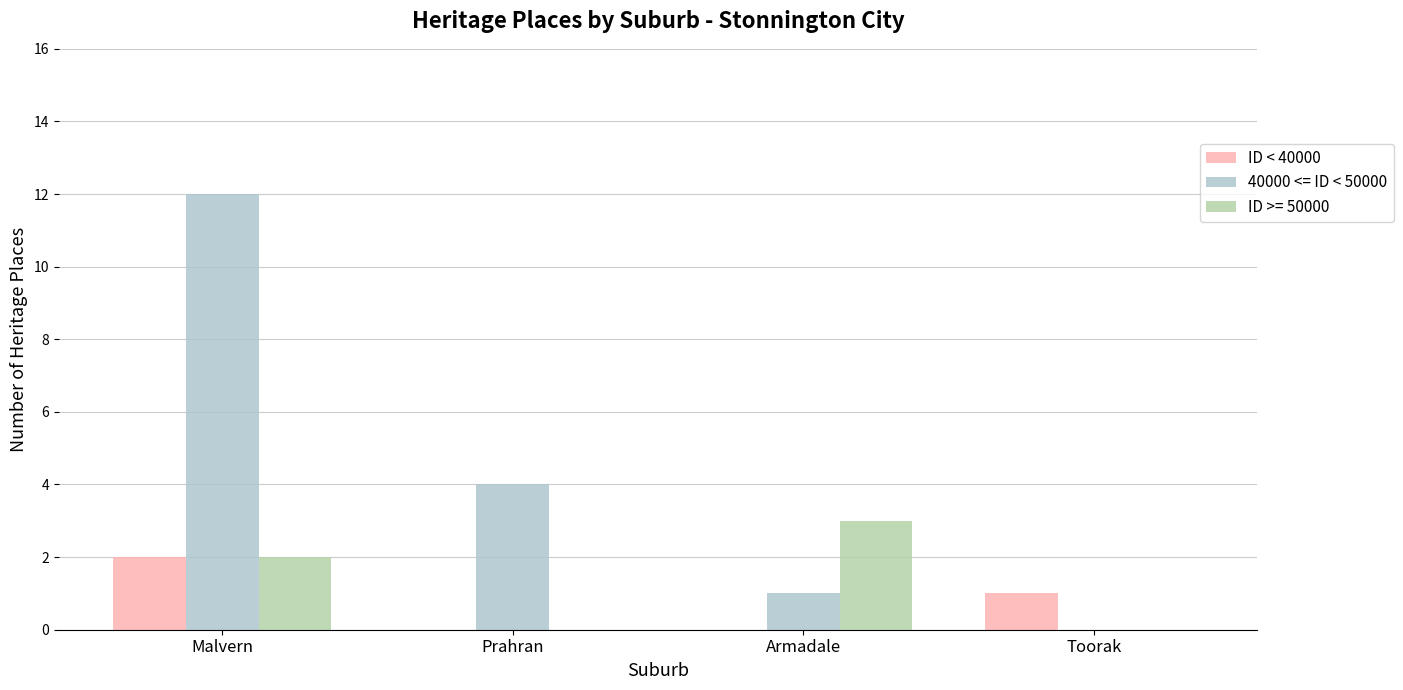

Which series has the largest total across all categories?

40000 <= ID < 50000